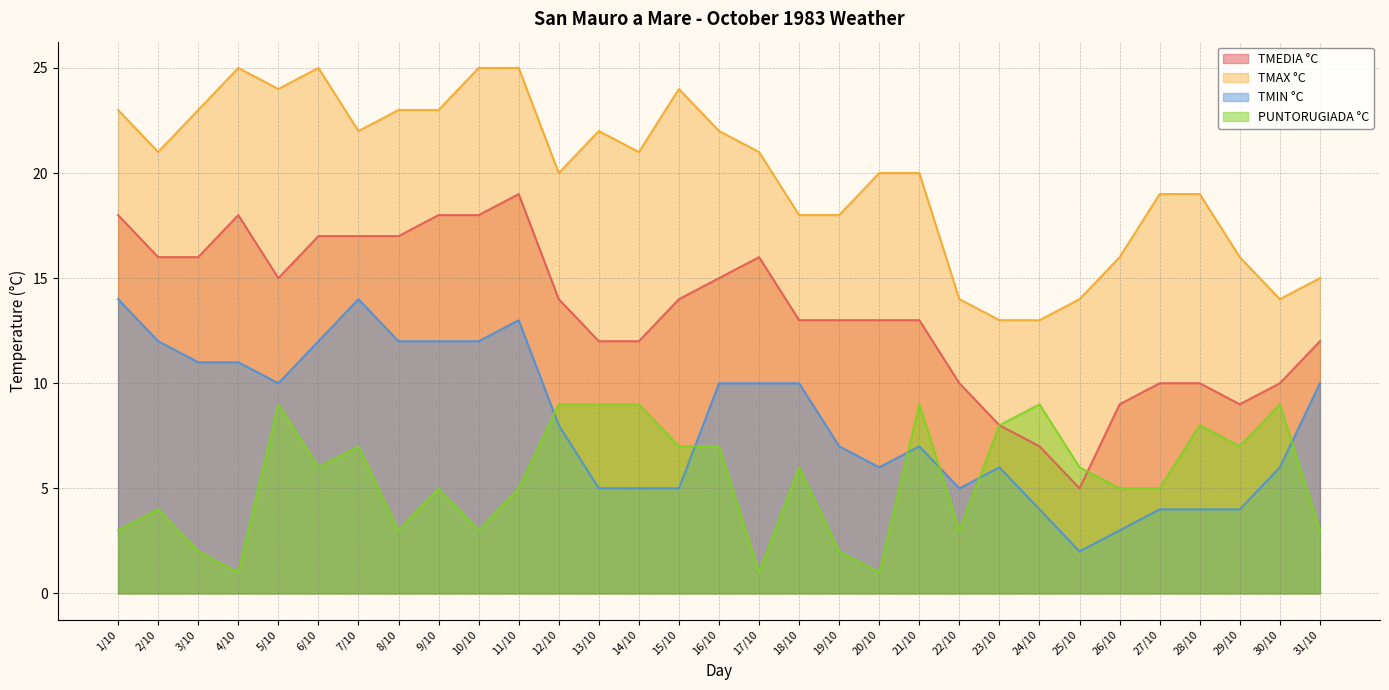

What is the sum of all TMEDIA °C values?

414